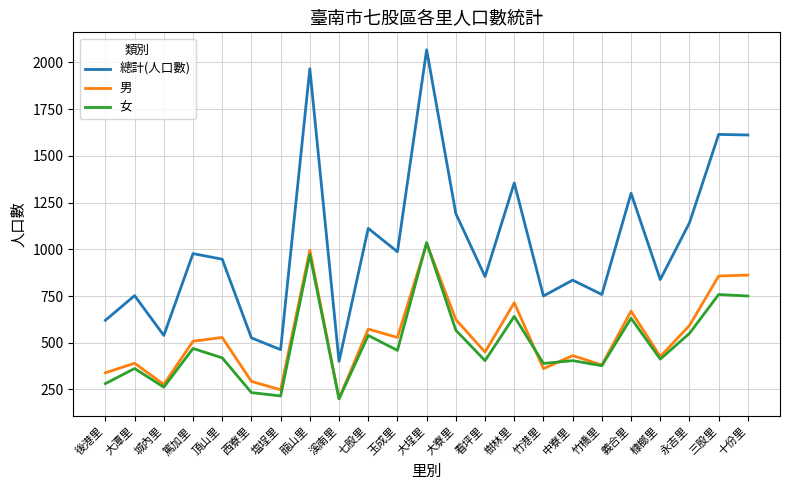

In 總計(人口數), how many points are lower than both neighbors (excluding endpoints)?

8